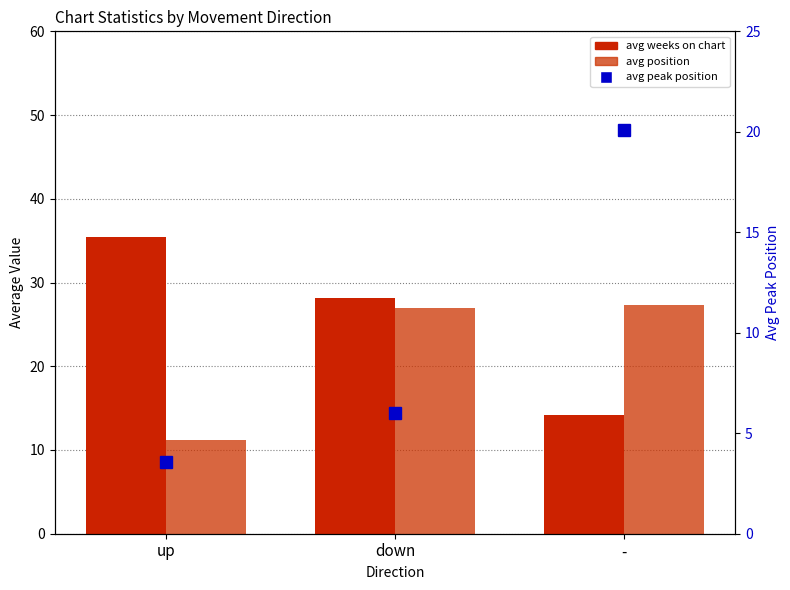

What is the value of the avg peak position bar at the 3rd from the left?

20.1